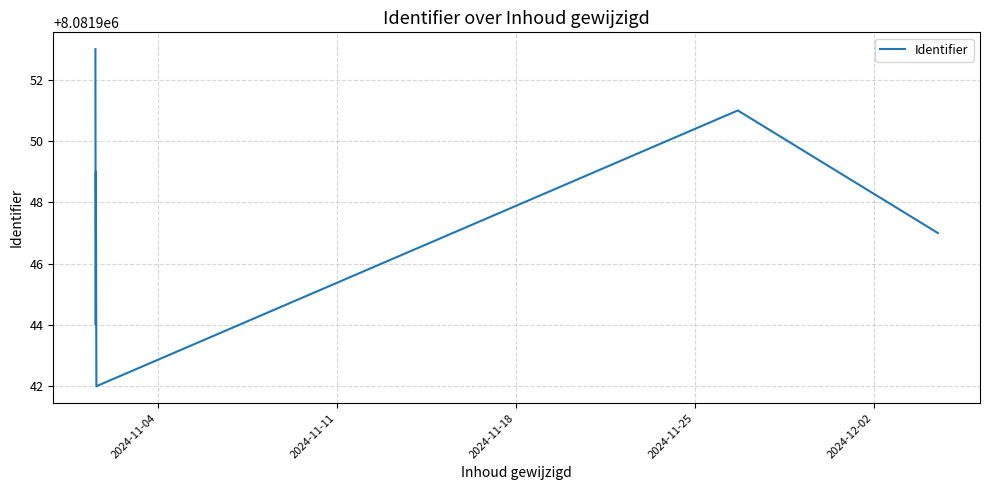

Count the values in the range 8081944 to 8081951.

4